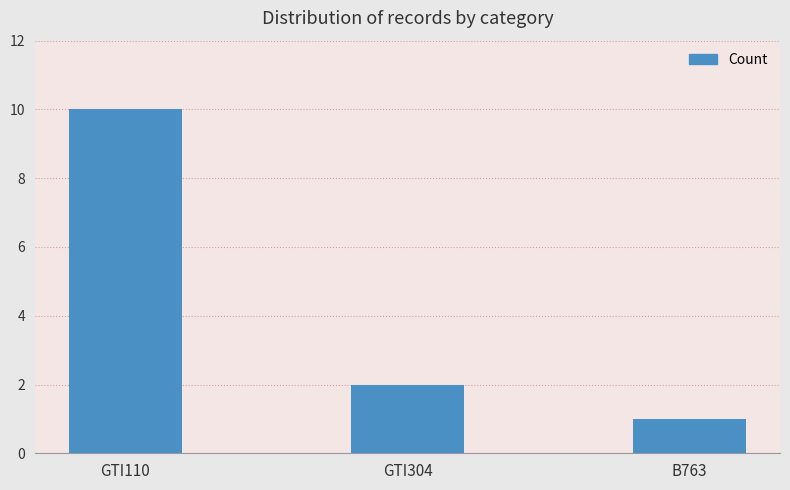

What is the difference between the maximum and minimum values?

9